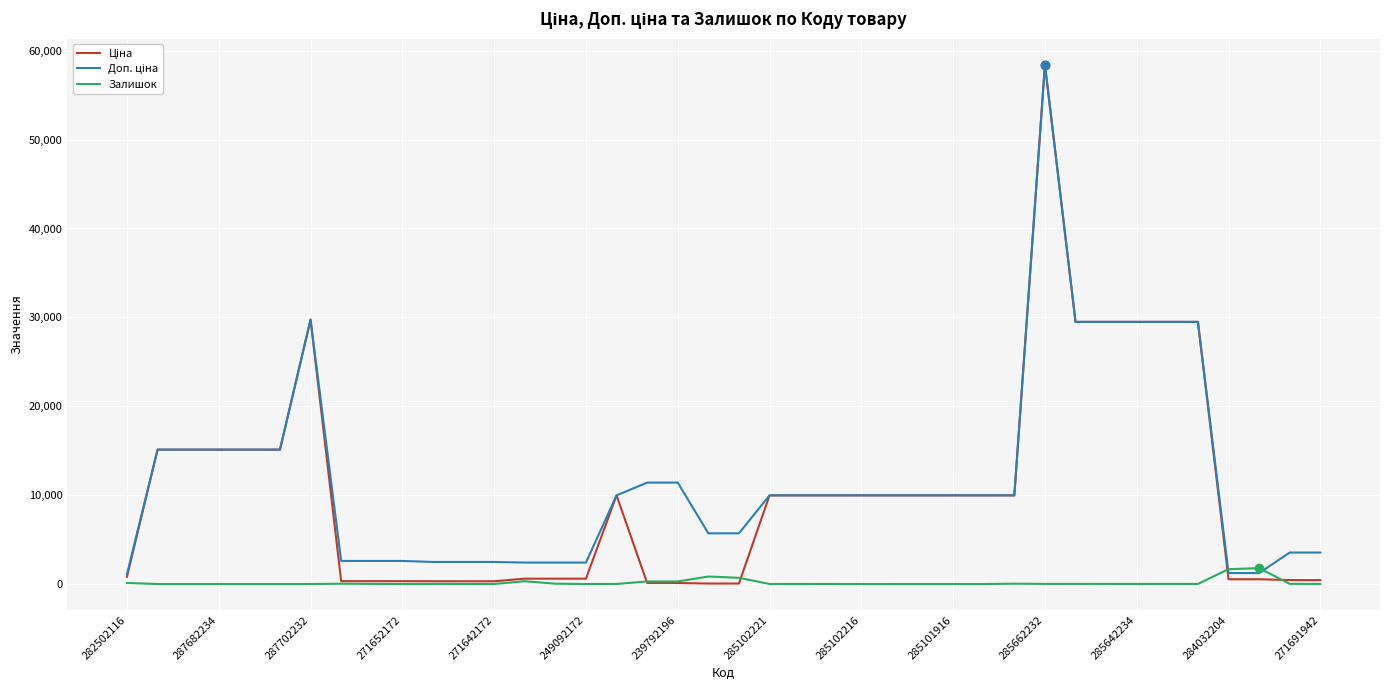

What is the maximum value shown in the chart?

58426.5